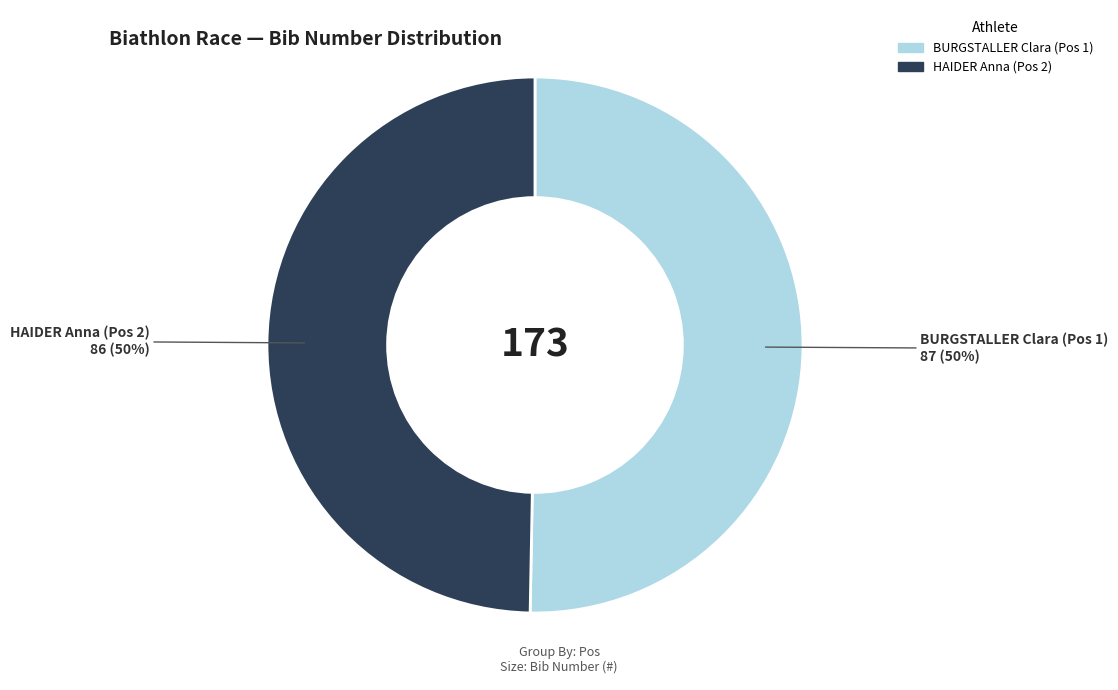

Is the sum of HAIDER Anna (Pos 2) and BURGSTALLER Clara (Pos 1) greater than half?

Yes